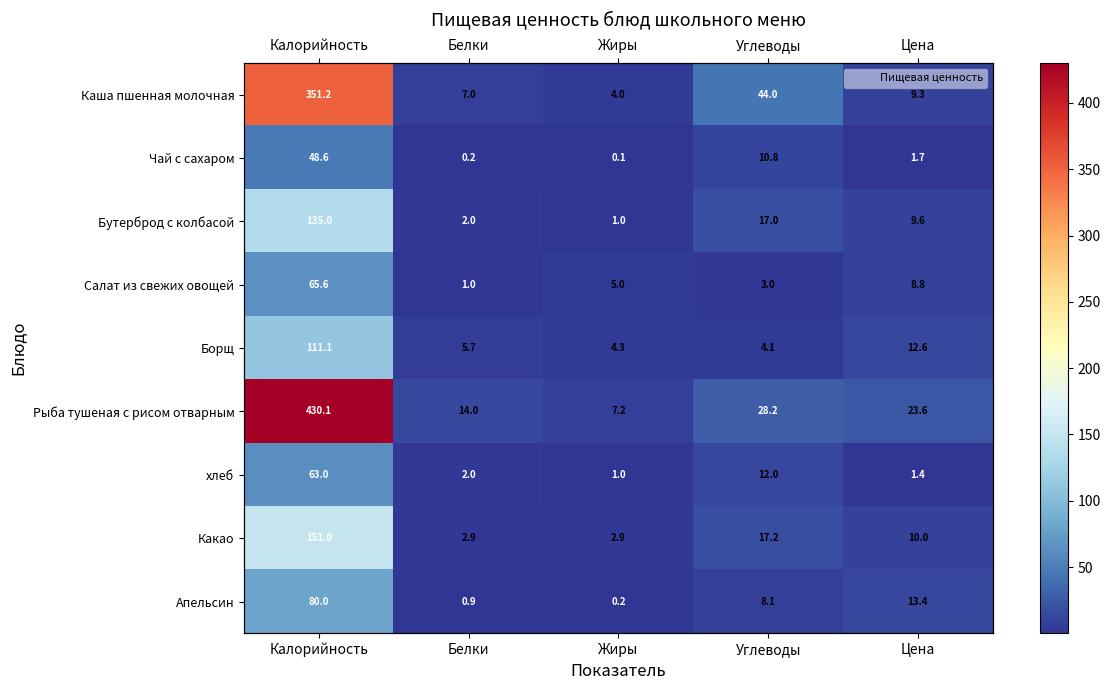

Where does the Рыба тушеная с рисом отварным series first go above 23?

Калорийность